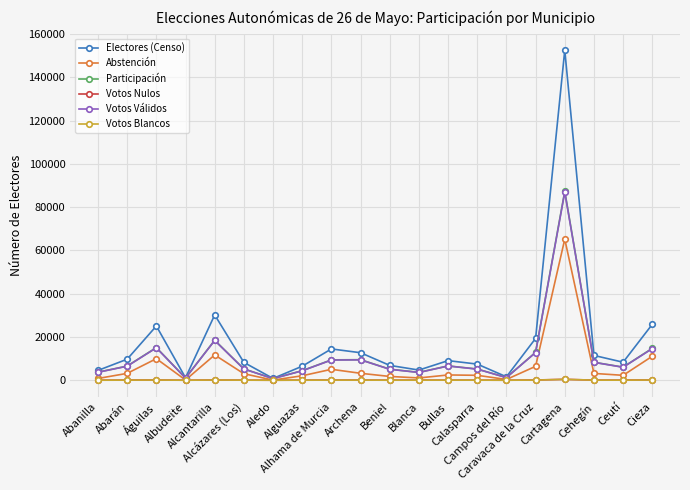

What is the difference between the highest and lowest values at Blanca?

4666